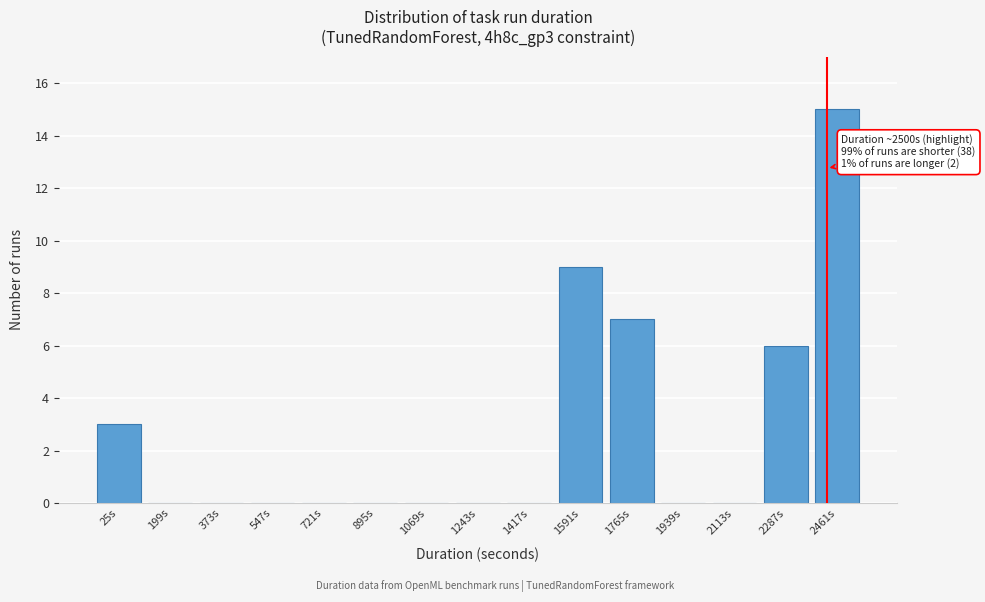

Reading left to right, list all the values displayed in this chart.

25s=3	199s=0	373s=0	547s=0	721s=0	895s=0	1069s=0	1243s=0	1417s=0	1591s=9	1765s=7	1939s=0	2113s=0	2287s=6	2461s=15